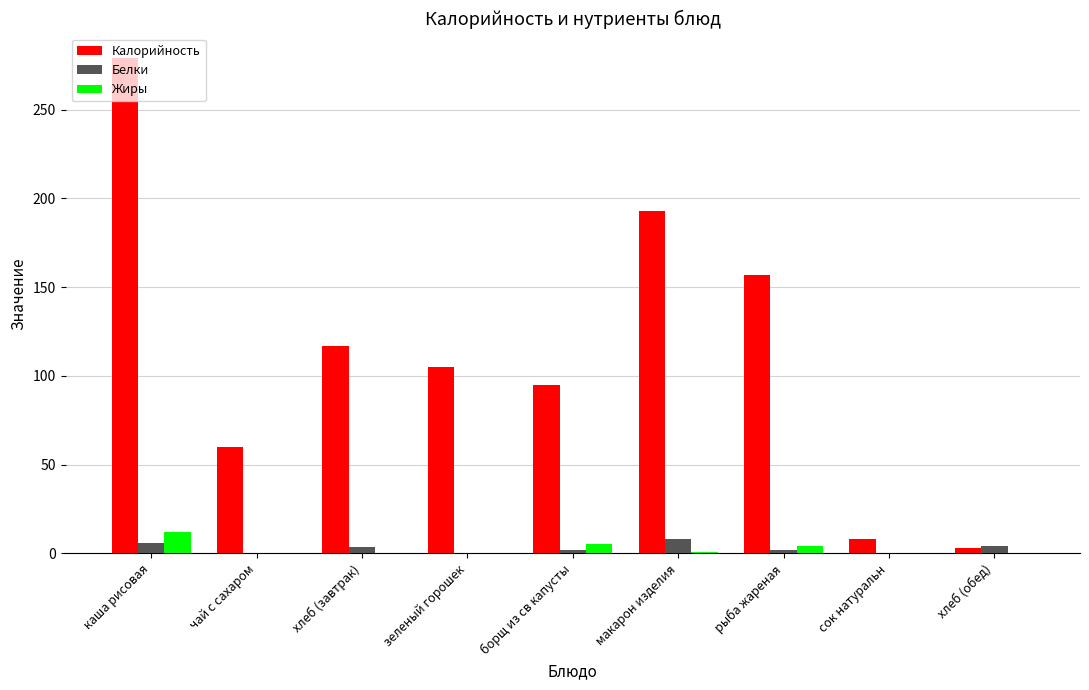

Between каша рисовая and чай с сахаром, which series saw the biggest shift?

Калорийность